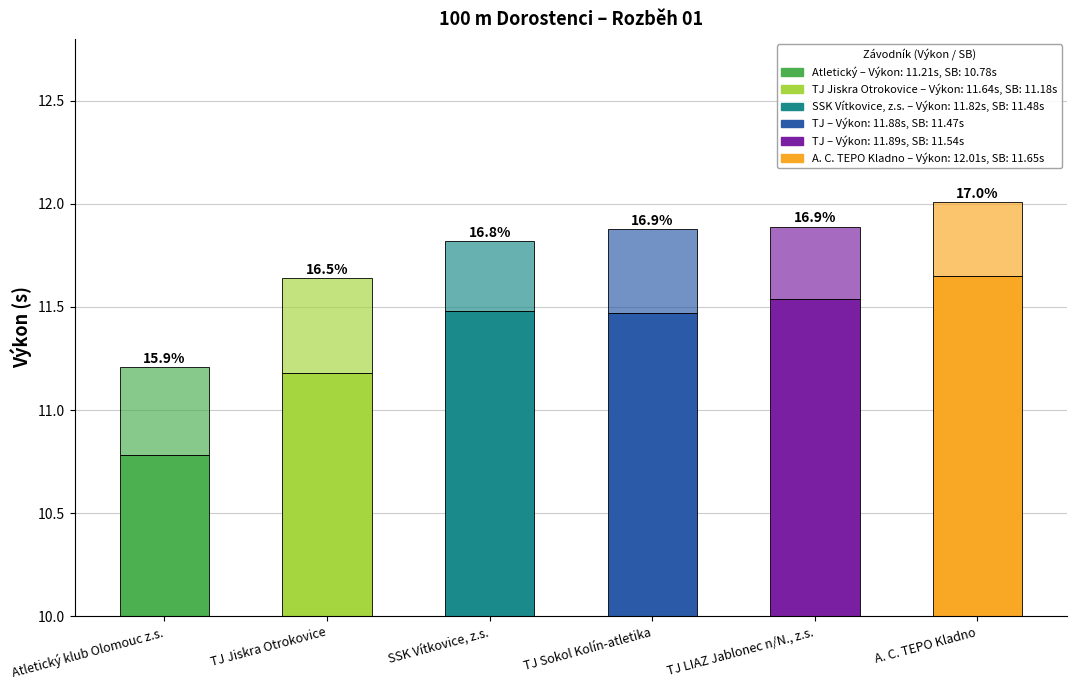

What is the label of the 6th bar from the left?

A. C. TEPO Kladno